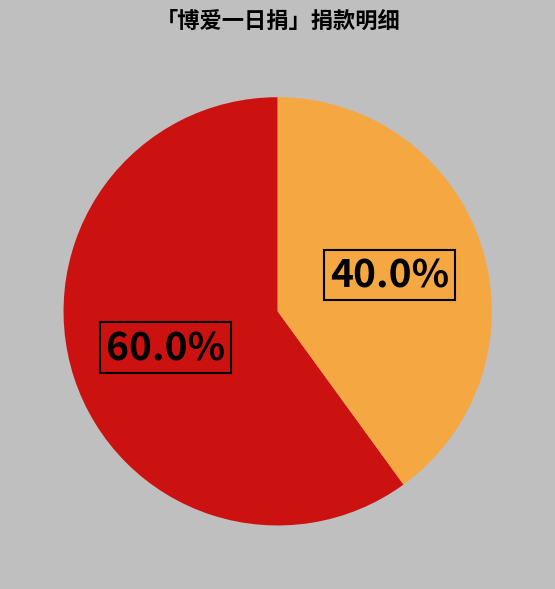

Is there a majority slice in this chart?

Yes